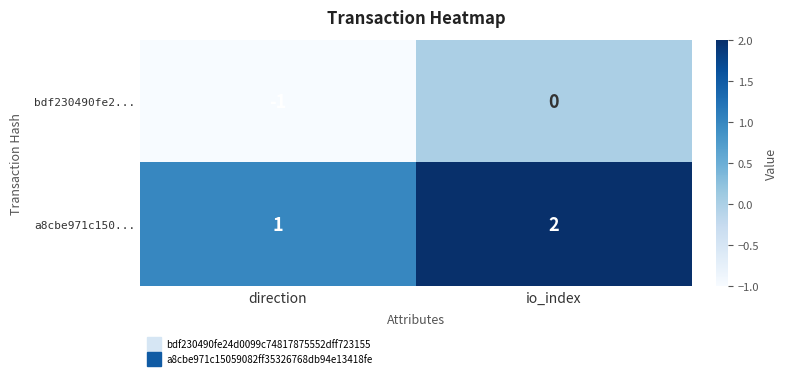

What is the difference between the highest and lowest values at io_index?

2